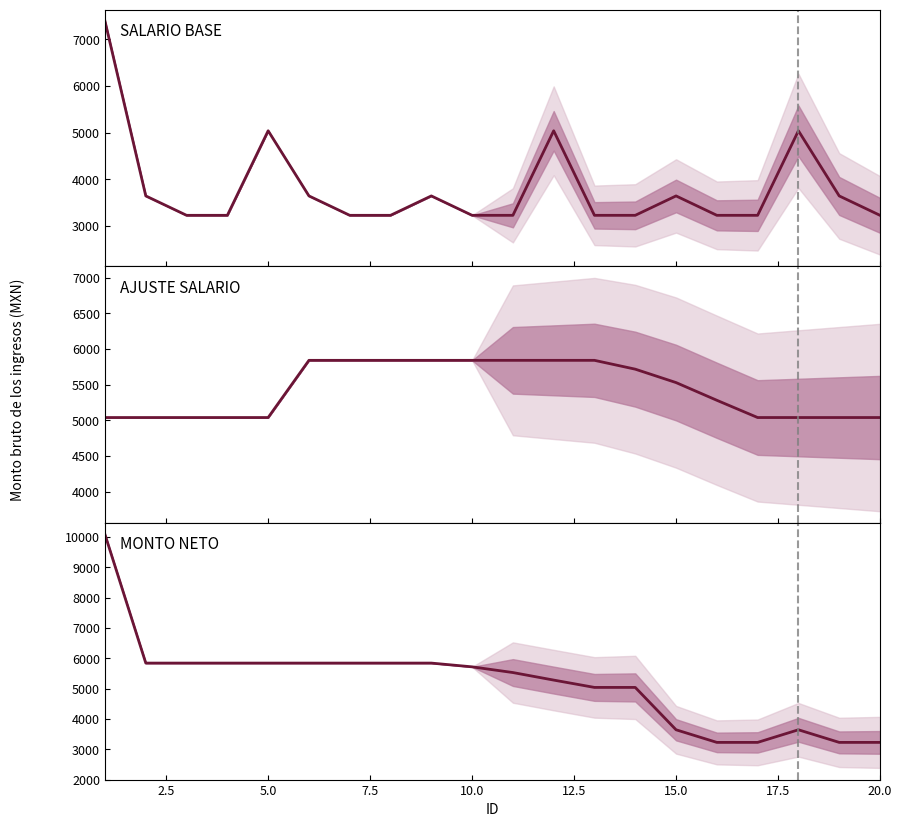

True or false: Monto bruto and Panel3 main cross at least once.

False